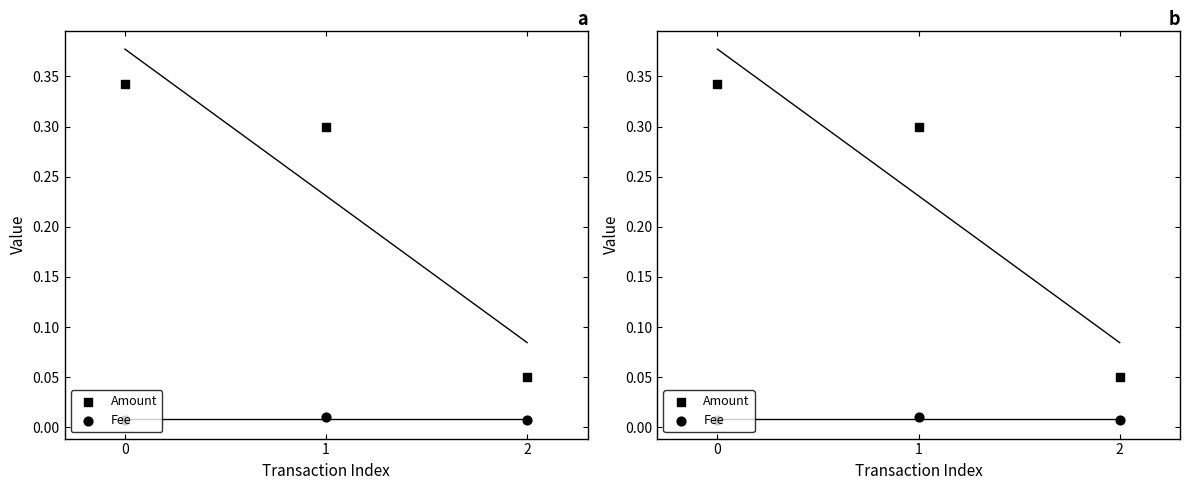

Which series has the largest total across all categories?

Amount